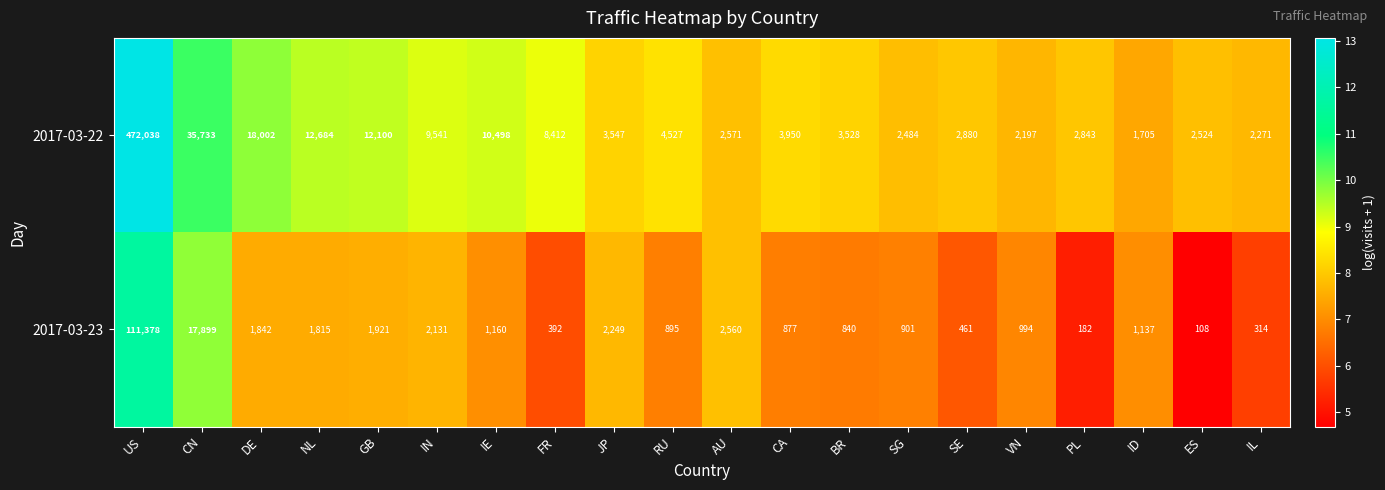

What is the difference between the highest and lowest values at NL?

10869